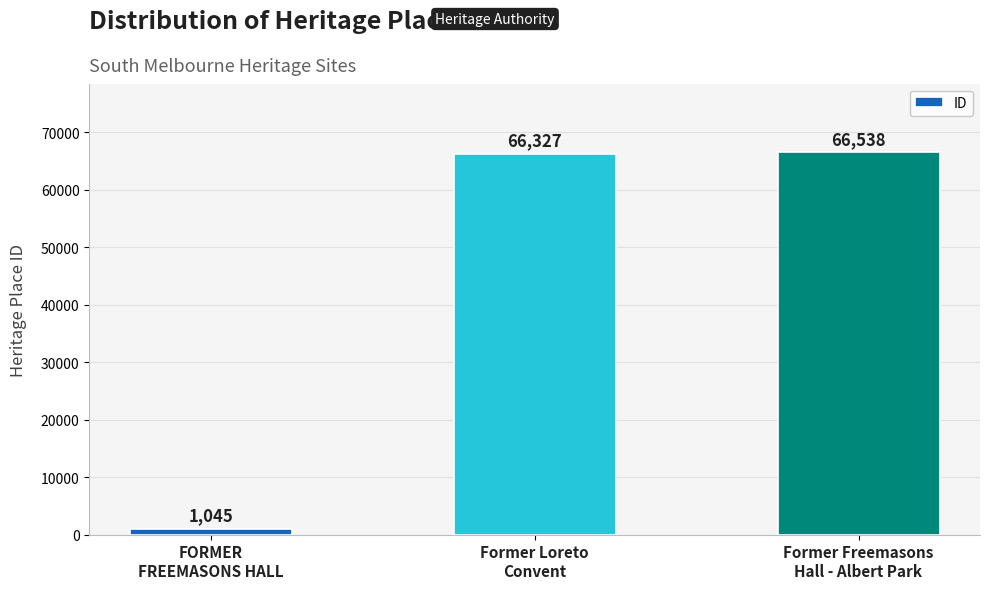

List the labels in order of value, smallest first.

FORMER
FREEMASONS HALL, Former Loreto
Convent, Former Freemasons
Hall - Albert Park